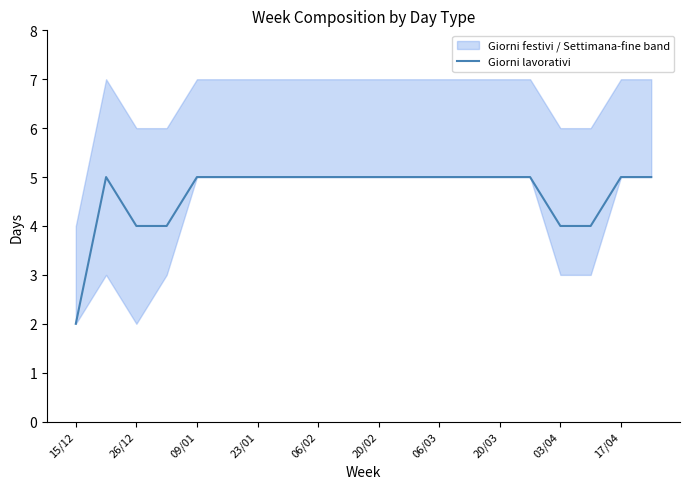

How many data points does each series have?

20